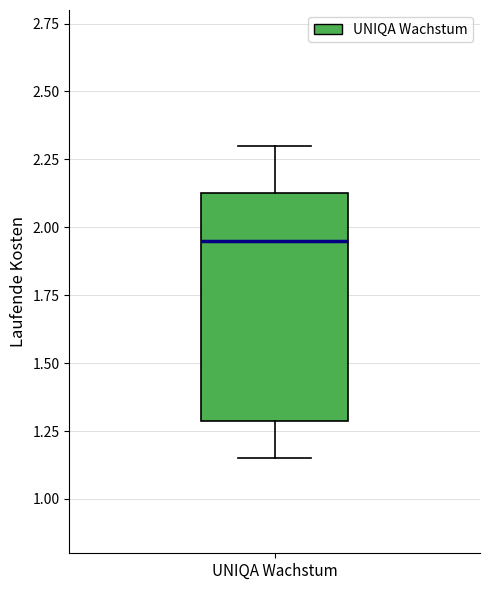

Transcribe this box plot: give where the median line is, the range the box spans, and where the two whiskers end, as read against the y-axis. The values are not printed on the chart, so give them approximately, as read against the axis.

median 1.95, box 1.30 to 2.15, whiskers 1.15 to 2.30